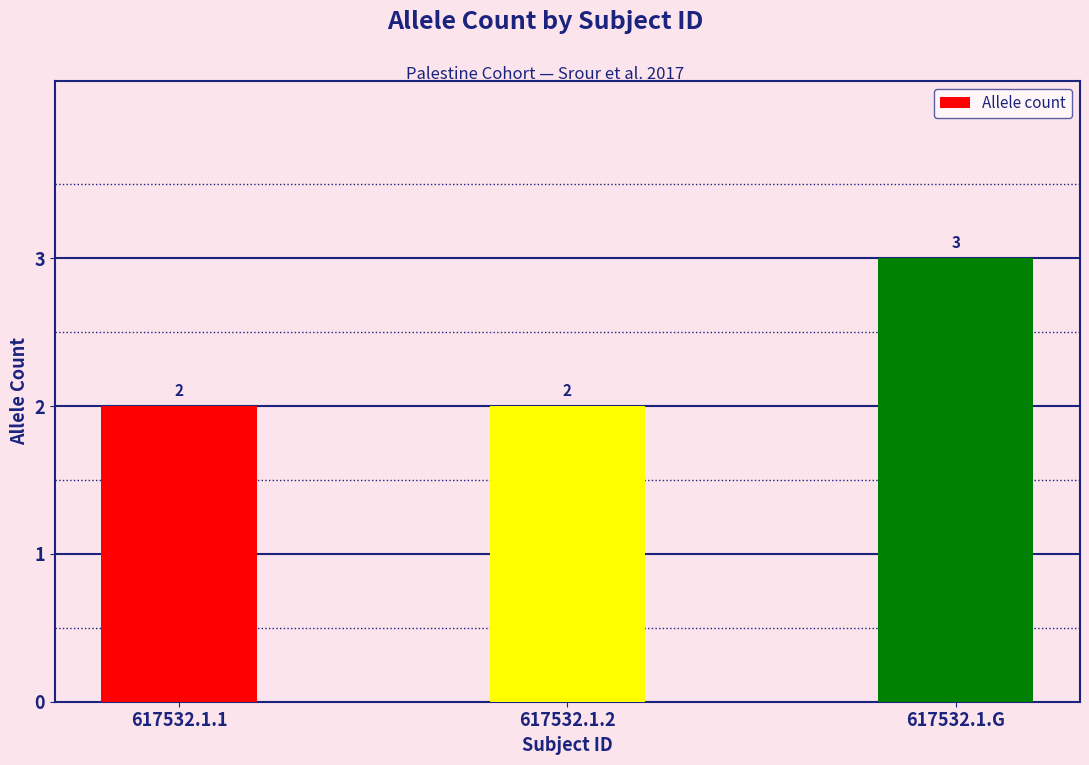

Which has a higher value, 617532.1.G or 617532.1.1?

617532.1.G